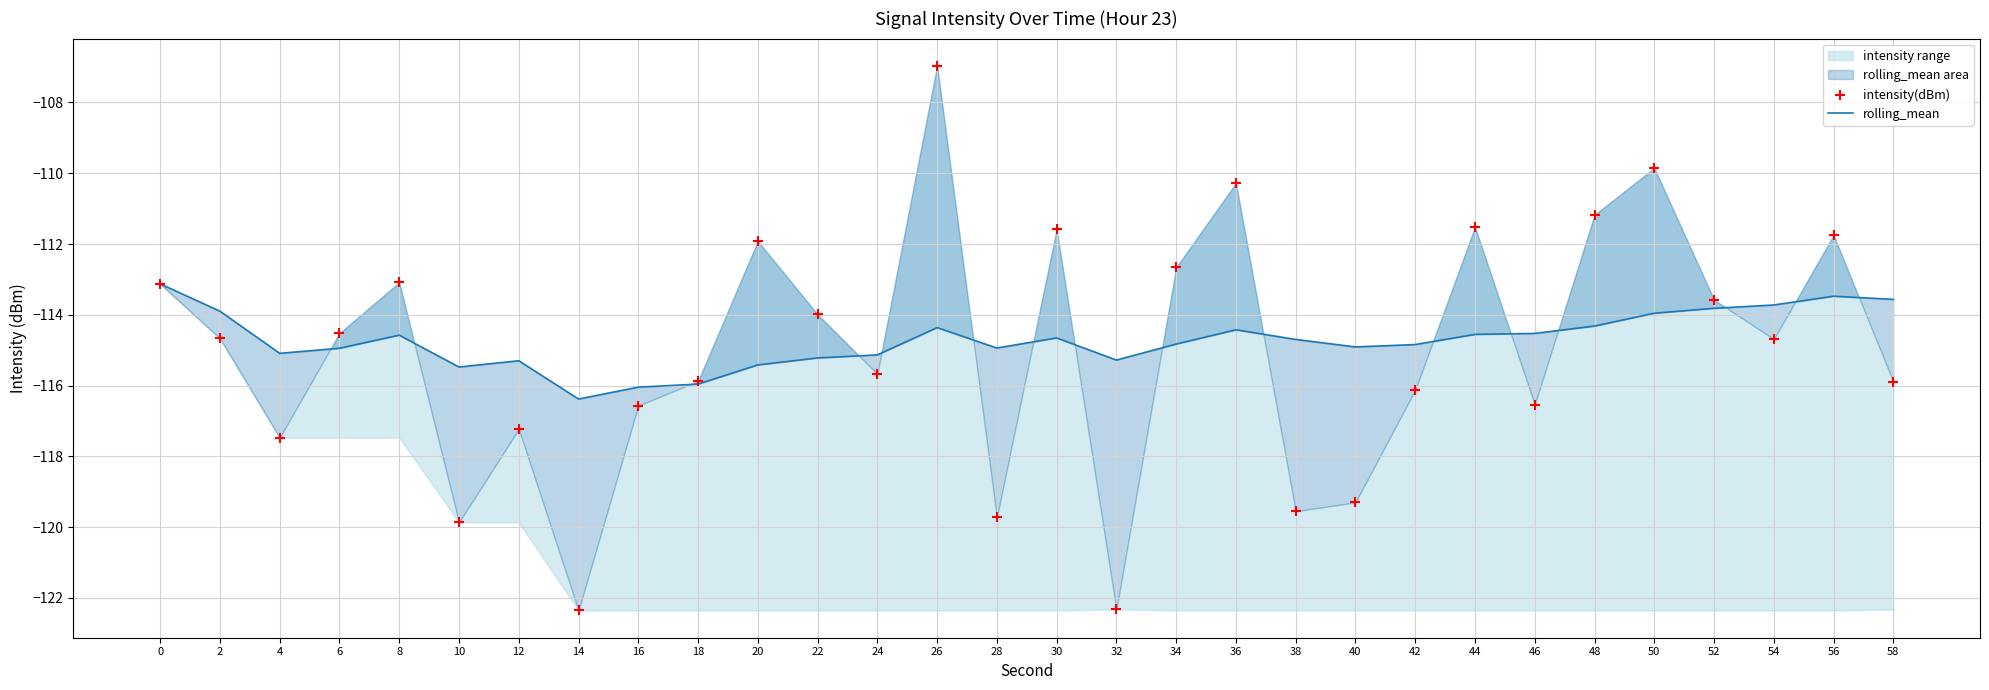

Is the value of rolling_mean at 50 greater than the value of intensity(dBm) at 50?

No